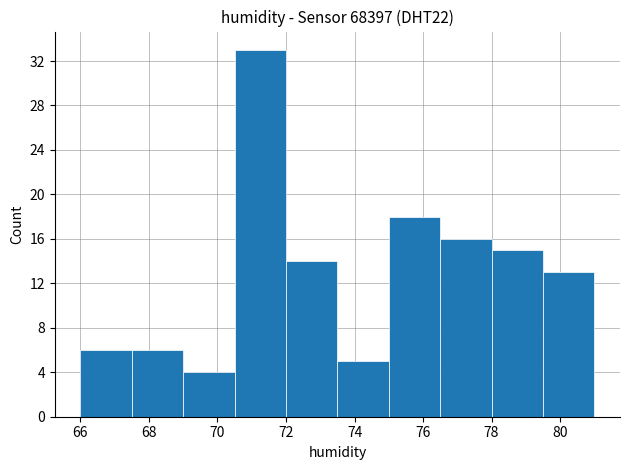

Reading left to right, transcribe this chart: for each bar, give the range it covers on the x-axis and its height. Neither the bar edges nor the heights are printed on the chart, so give them approximately, as read against the axes.

66.0 to 67.5: 6
67.5 to 69.0: 6
69.0 to 70.5: 4
70.5 to 72.0: 33
72.0 to 73.5: 14
73.5 to 75.0: 5
75.0 to 76.5: 18
76.5 to 78.0: 16
78.0 to 79.5: 15
79.5 to 81.0: 13